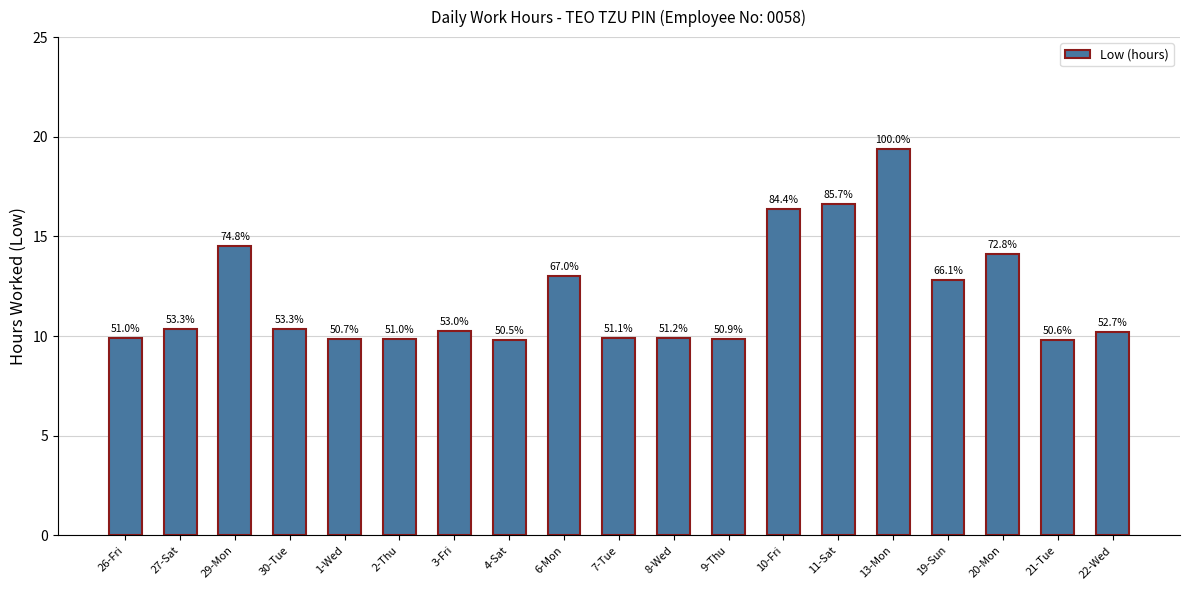

List the labels in order of value, smallest first.

4-Sat, 21-Tue, 1-Wed, 9-Thu, 2-Thu, 26-Fri, 7-Tue, 8-Wed, 22-Wed, 3-Fri, 27-Sat, 30-Tue, 19-Sun, 6-Mon, 20-Mon, 29-Mon, 10-Fri, 11-Sat, 13-Mon